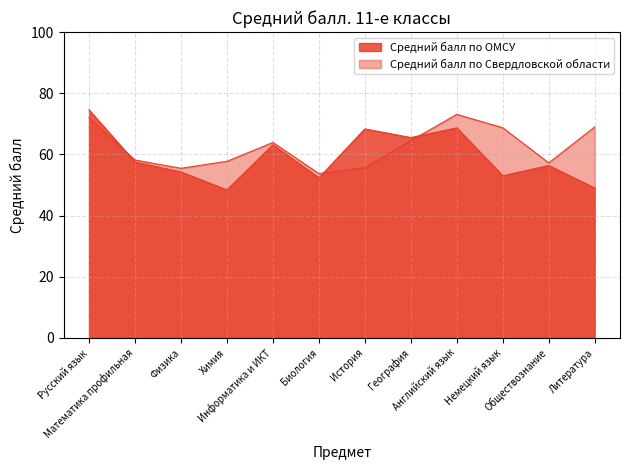

How many lines are shown in the chart?

2